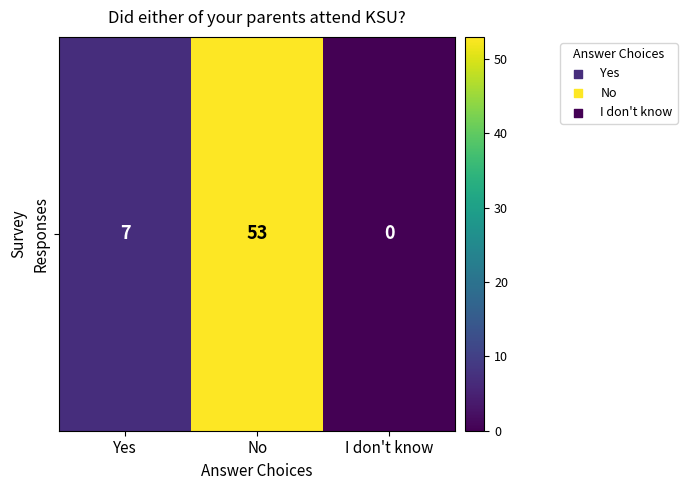

What is the change in value from Yes to I don't know?

-7